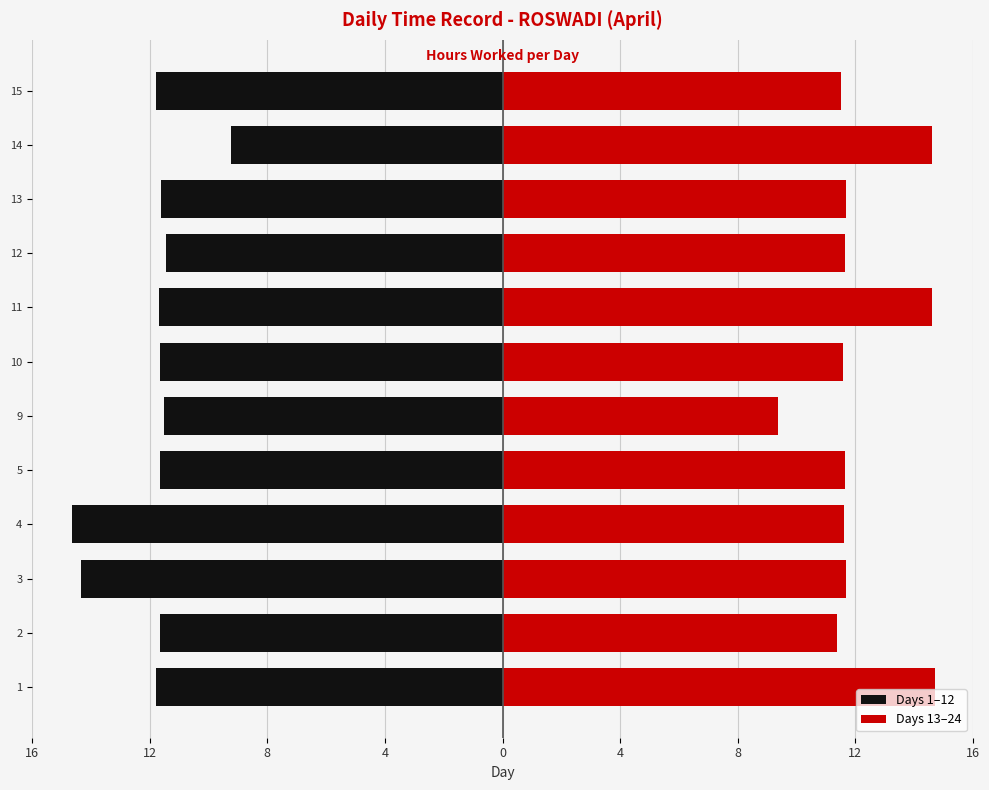

What is the sum of all Days 13–24 values?

146.0